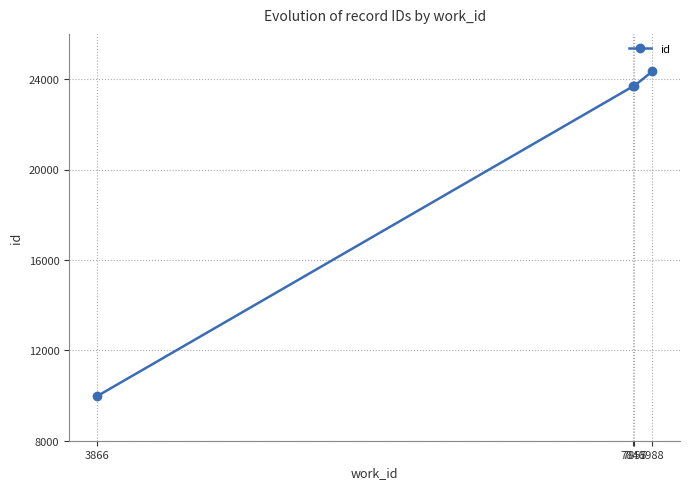

What is the sum of all values?

81686